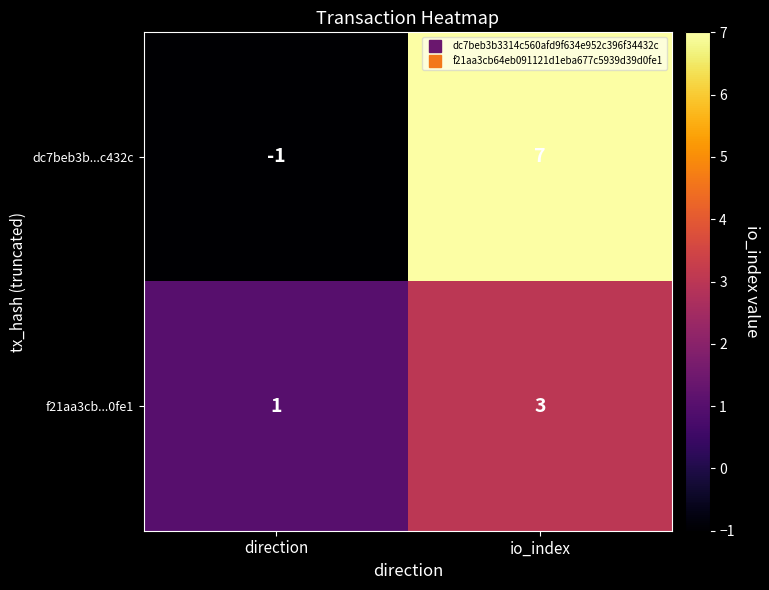

Rank the series at direction from highest to lowest value.

f21aa3cb...0fe1, dc7beb3b...c432c